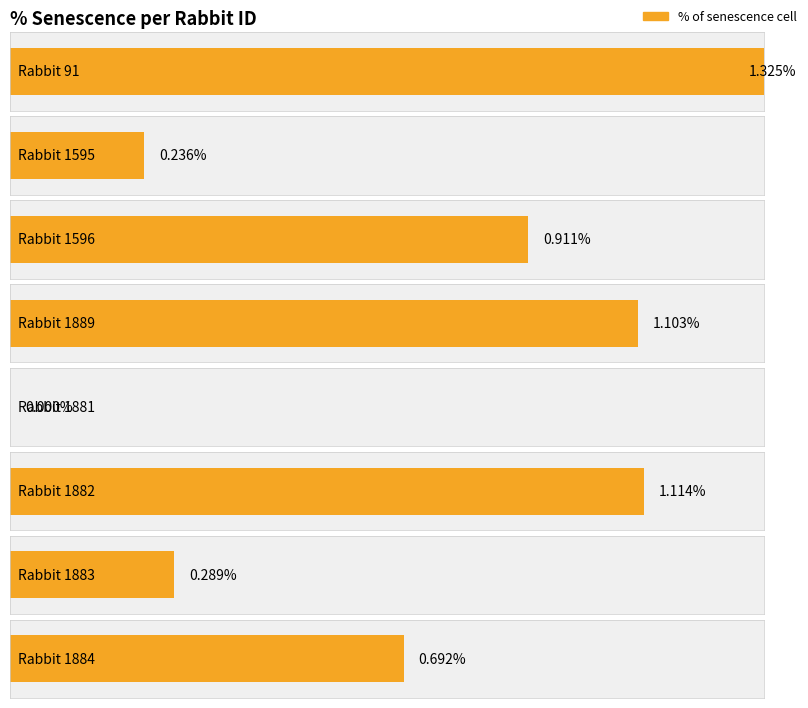

True or false: the data shows 0.0 at 1884.

False